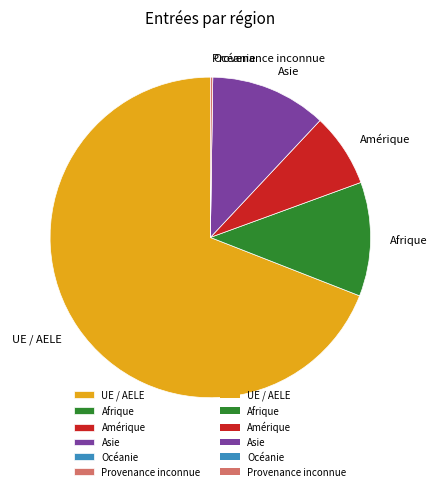

True or false: Asie accounts for 25% of the total.

False